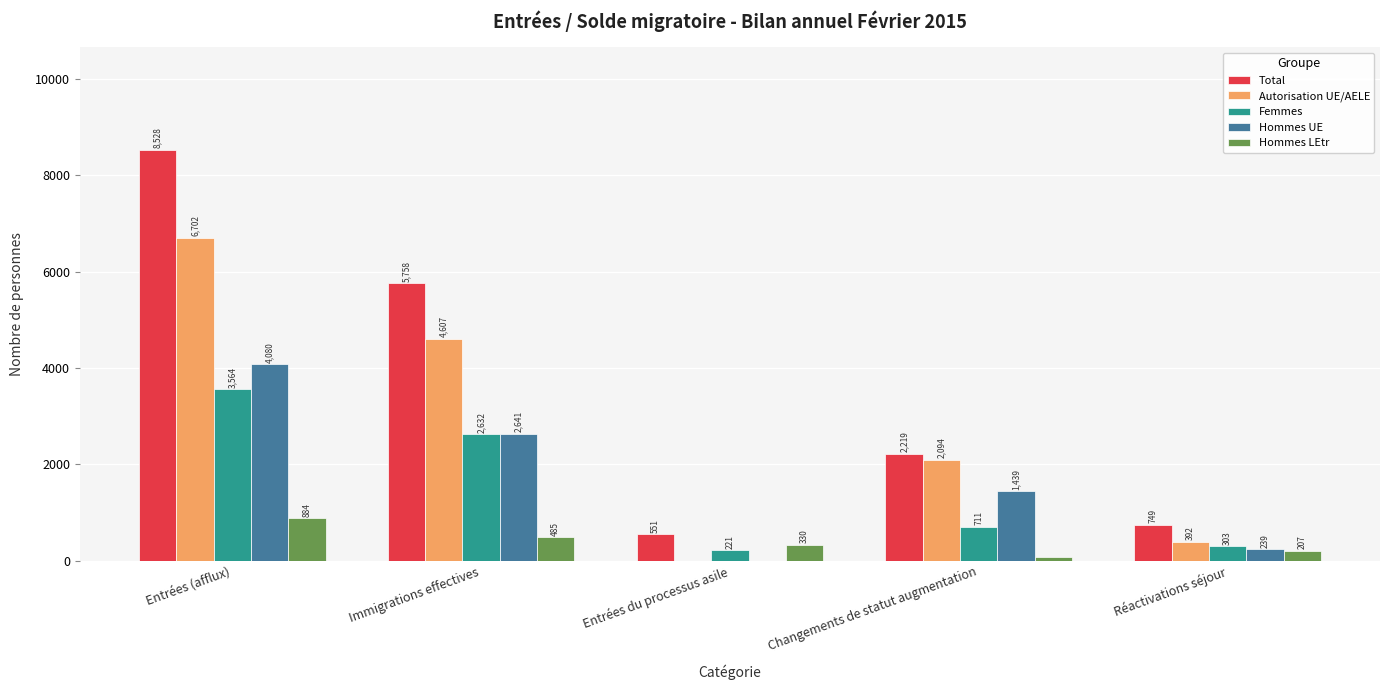

Is the value of Total at Changements de statut augmentation greater than the value of Hommes UE at Changements de statut augmentation?

Yes